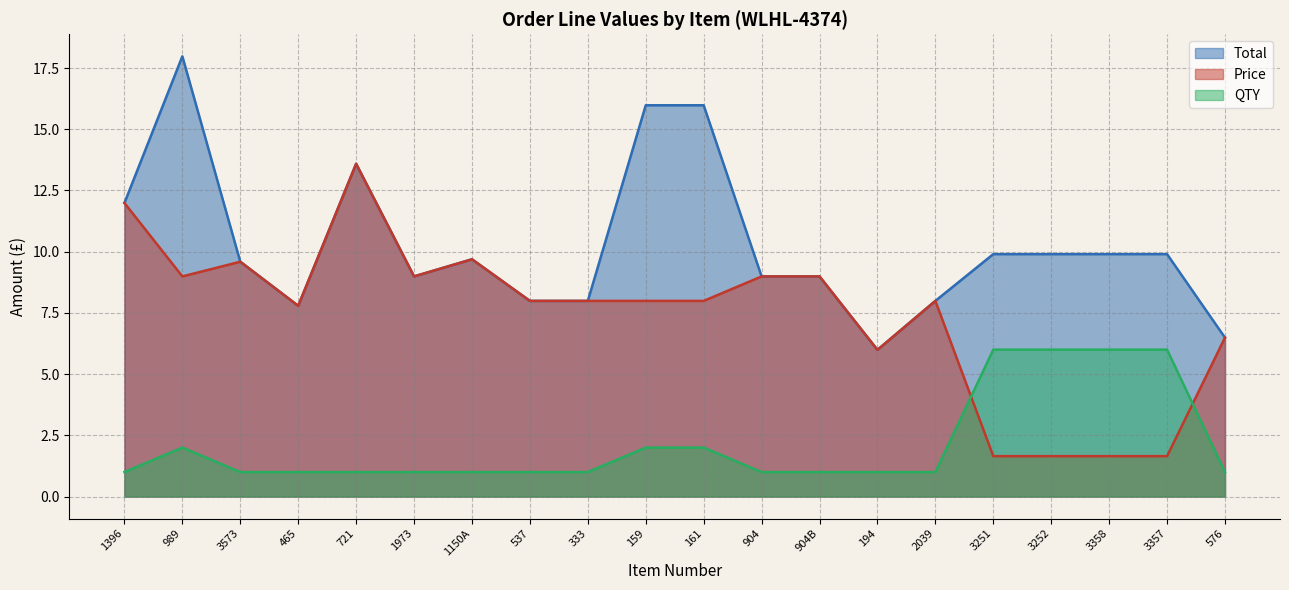

List the series in order of their overall mean, highest first.

Total, Price, QTY